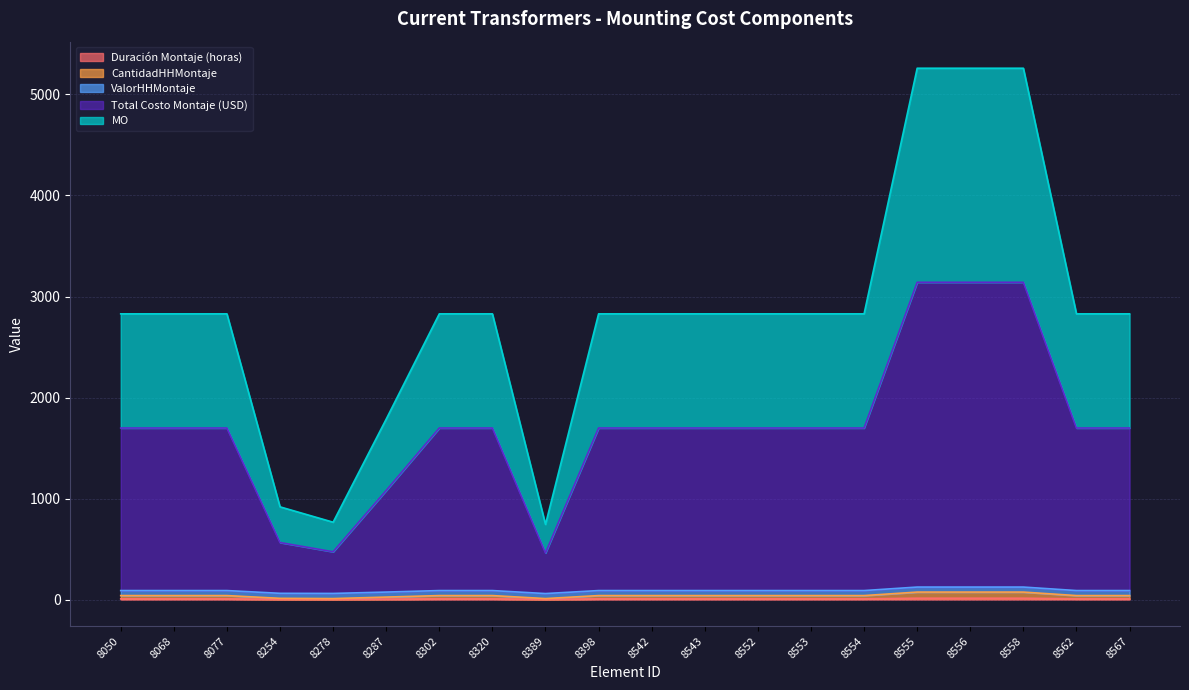

At which category is the sum across all series the highest?

8555